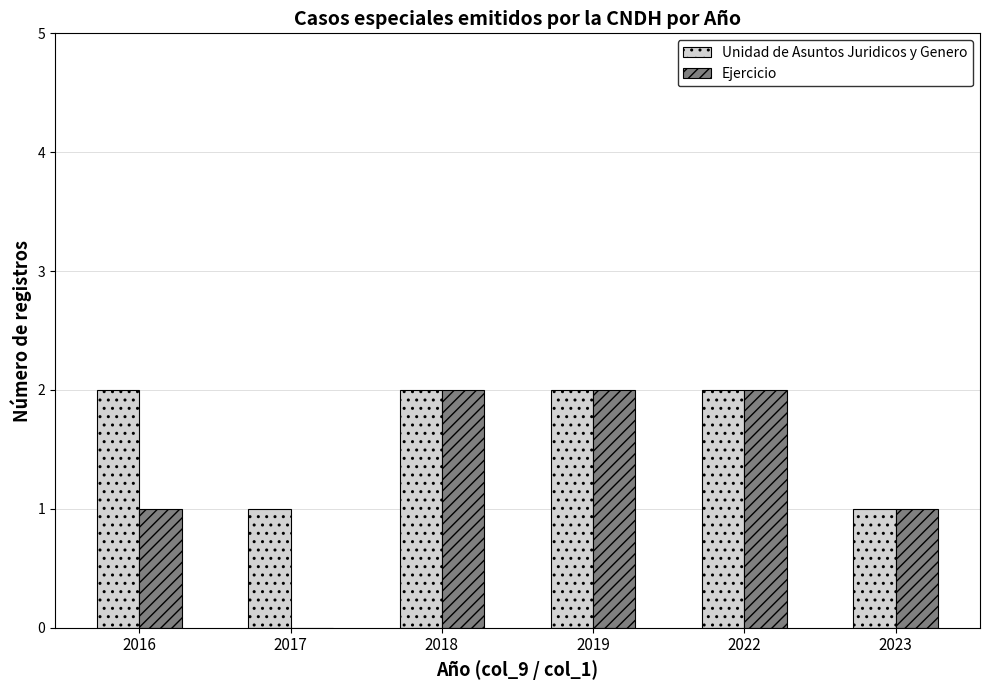

The value of Ejercicio at 2023 is 0. True or false?

False